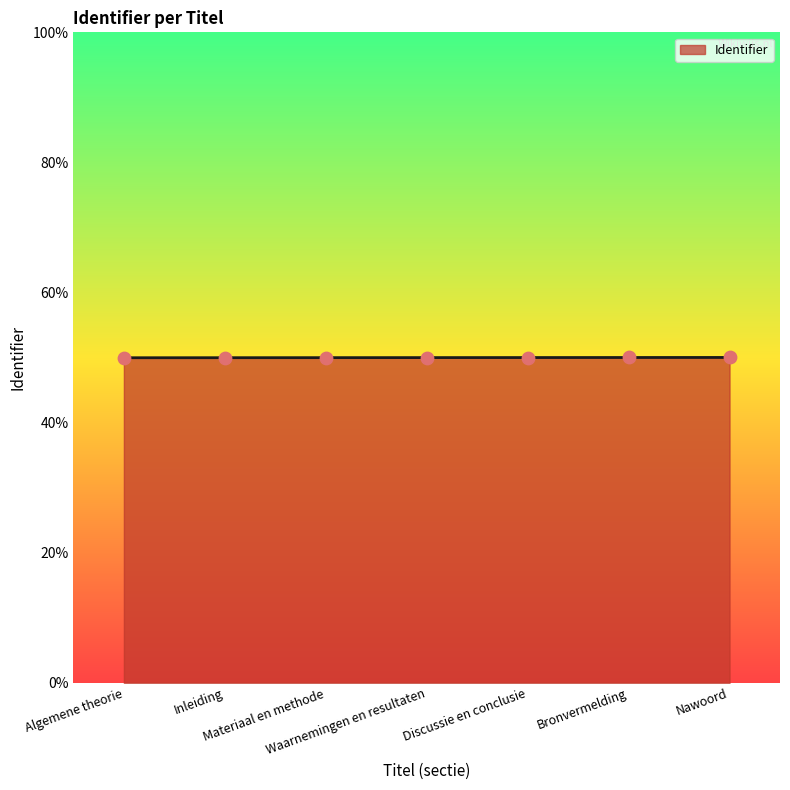

Which has a higher value, Bronvermelding or Discussie en conclusie?

Bronvermelding